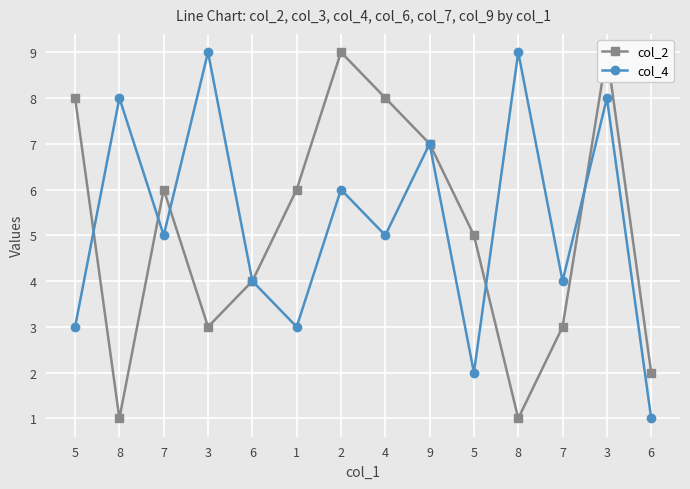

True or false: col_4 has more than 1 interior local peaks.

True